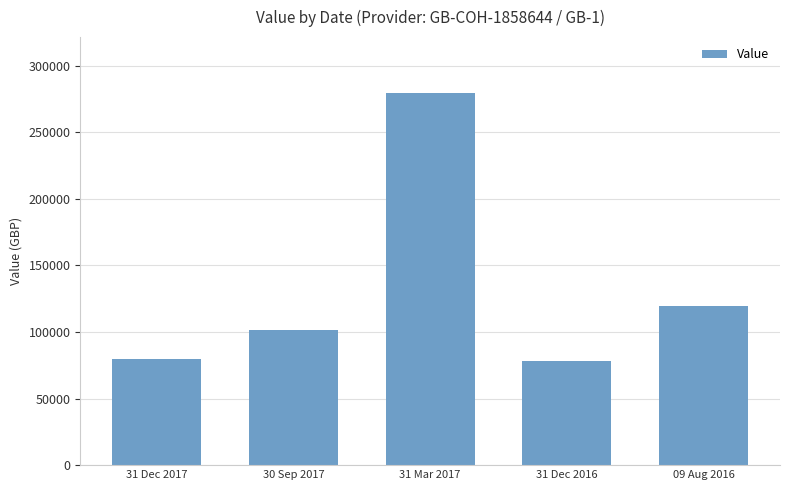

What is the label of the 1st bar from the left?

31 Dec 2017